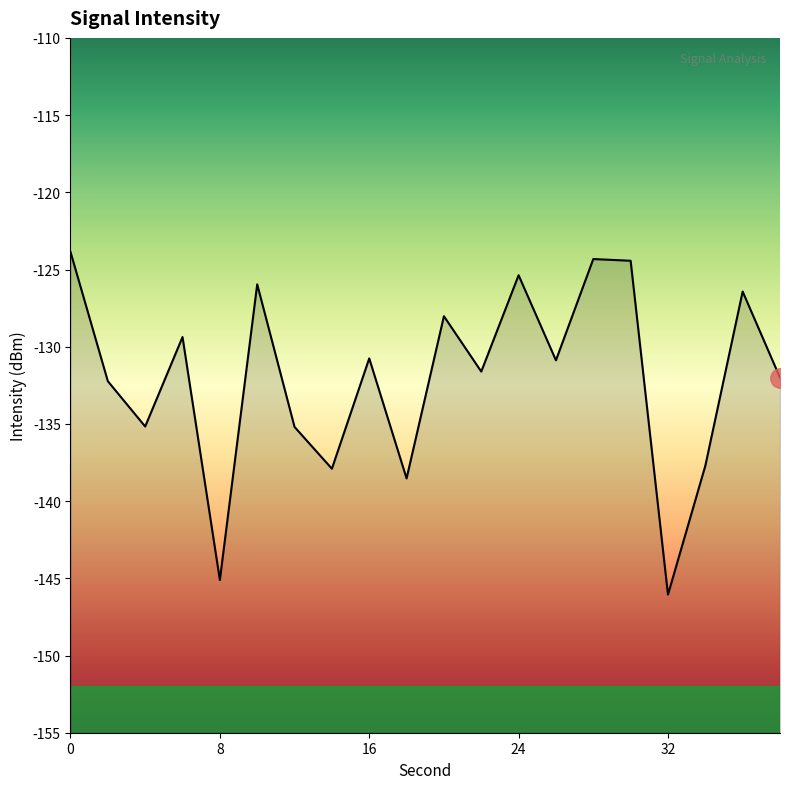

What is the sum of the values at 36 and 0?

-250.3